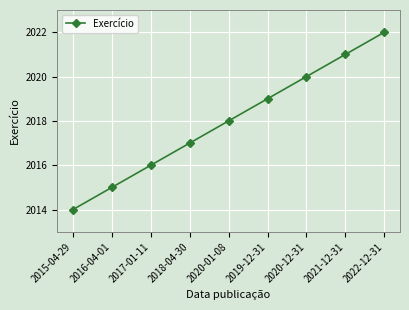

True or false: there are more than 1 points higher than both neighbors.

False